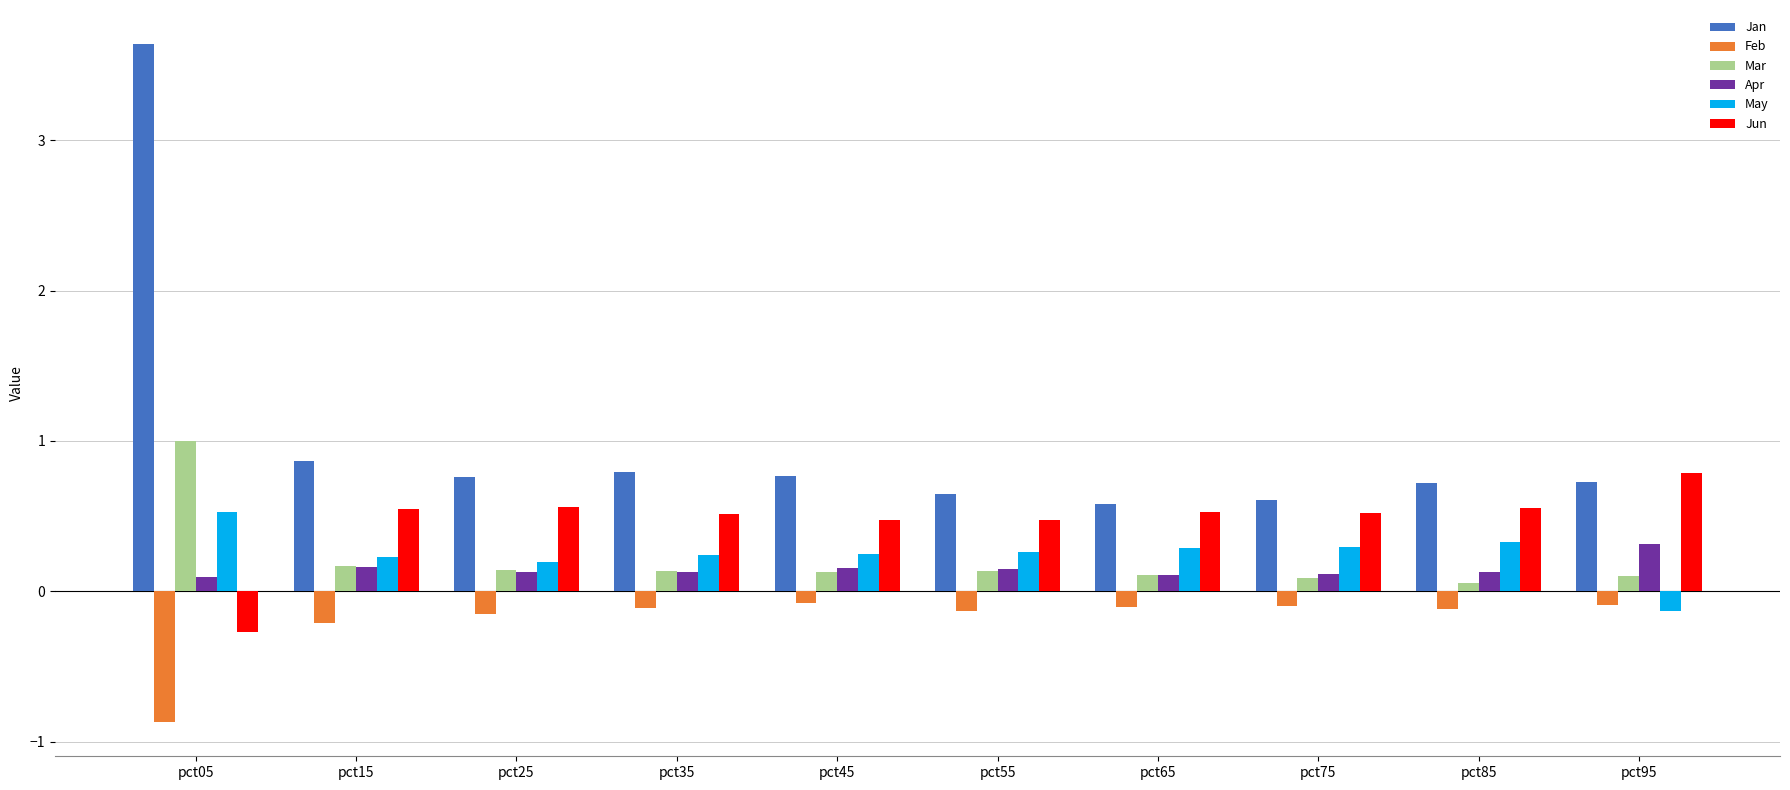

Which series has the largest range (max minus min)?

Jan